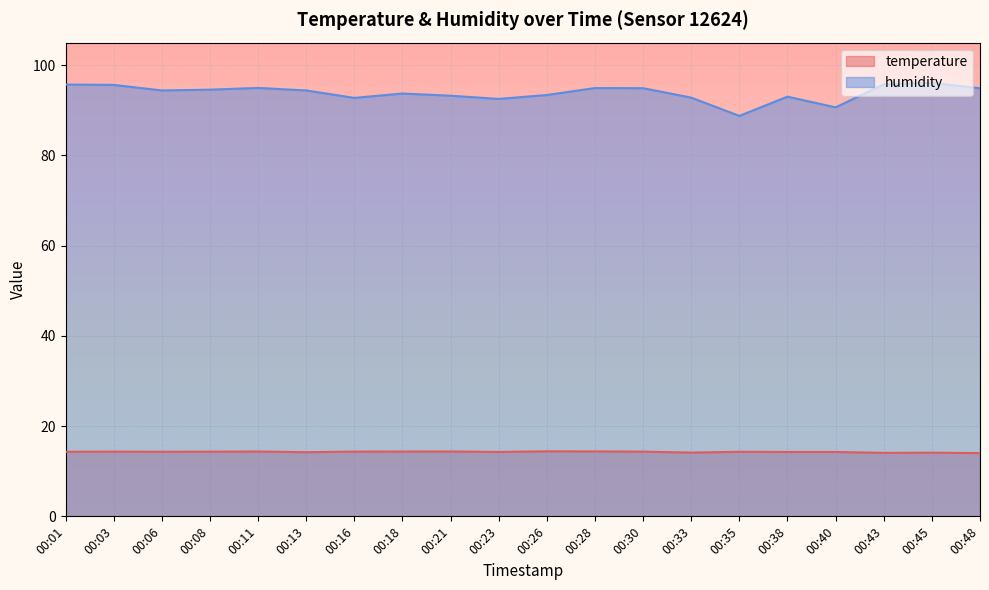

What are all the series names shown in the legend?

temperature, humidity